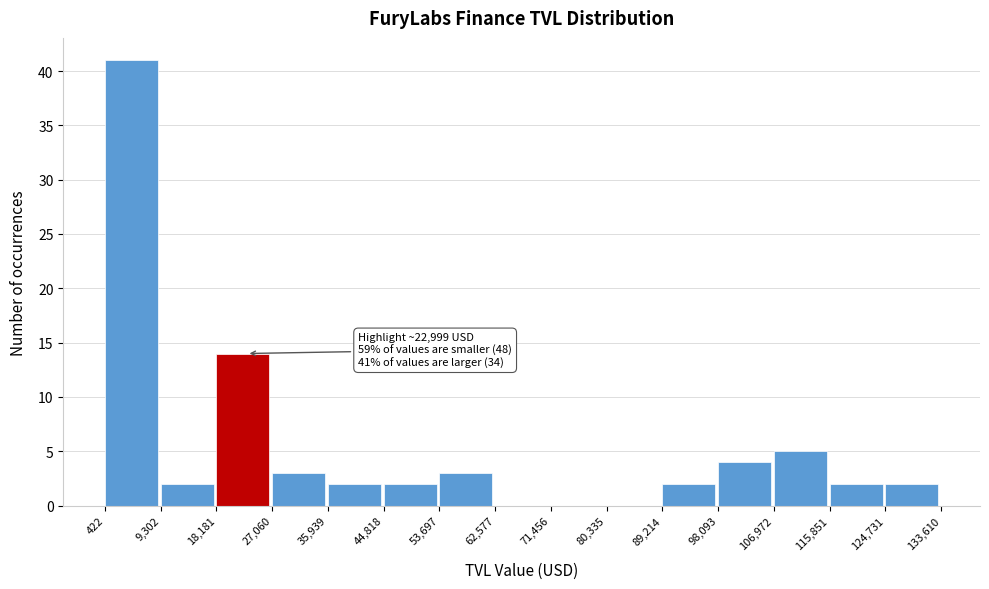

Over which range of the x-axis is the bar tallest?

422 to 9,302